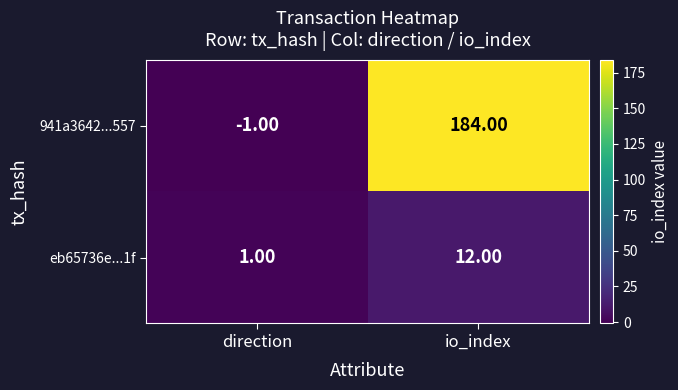

Rank the series by their maximum value, from highest to lowest.

941a3642...557, eb65736e...1f